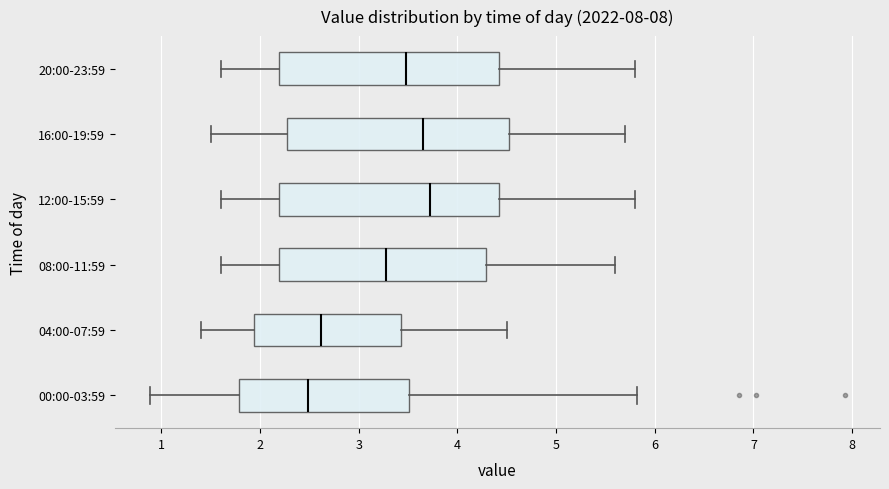

Reading bottom to top, read every box against the x-axis: the position of its median line, the range the box covers, and the ends of its whiskers. The values are not printed on the chart, so give them approximately, as read against the axis.

00:00-03:59: median 2.5, box 1.8 to 3.5, whiskers 0.9 to 5.8
04:00-07:59: median 2.6, box 1.9 to 3.4, whiskers 1.4 to 4.5
08:00-11:59: median 3.3, box 2.2 to 4.3, whiskers 1.6 to 5.6
12:00-15:59: median 3.7, box 2.2 to 4.4, whiskers 1.6 to 5.8
16:00-19:59: median 3.7, box 2.3 to 4.5, whiskers 1.5 to 5.7
20:00-23:59: median 3.5, box 2.2 to 4.4, whiskers 1.6 to 5.8